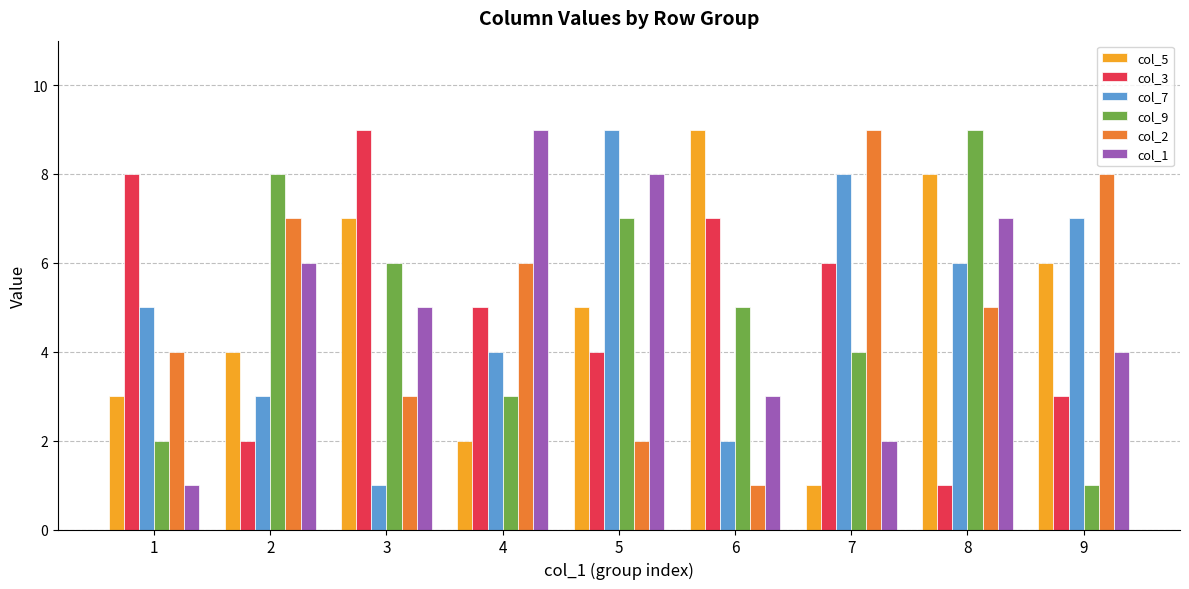

List the labels in order of col_2 value, largest first.

7, 9, 2, 4, 8, 1, 3, 5, 6